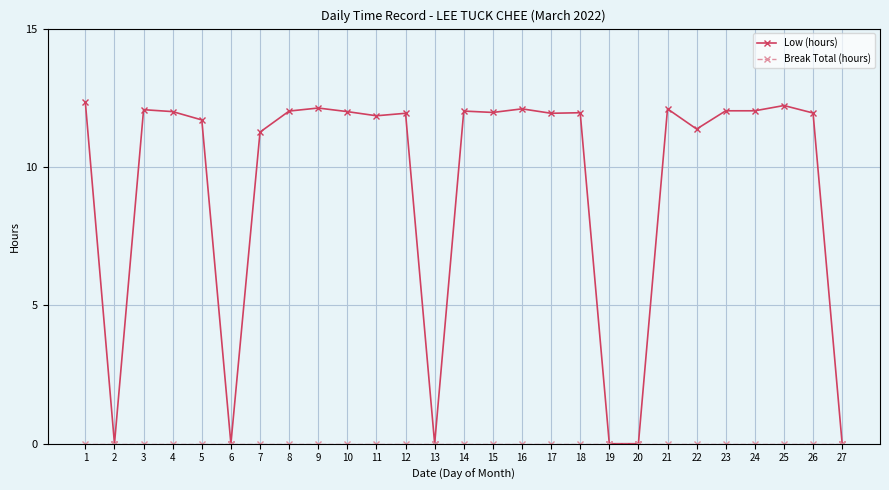

What is the value of the Low (hours) point at the 22nd from the left?

11.4